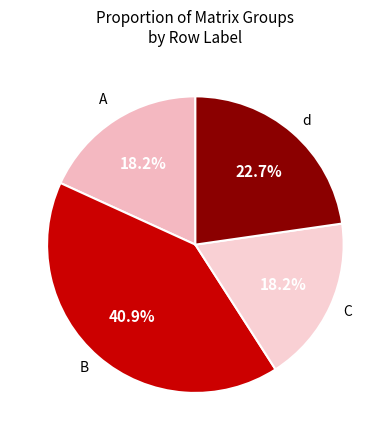

Is there a majority slice in this chart?

No